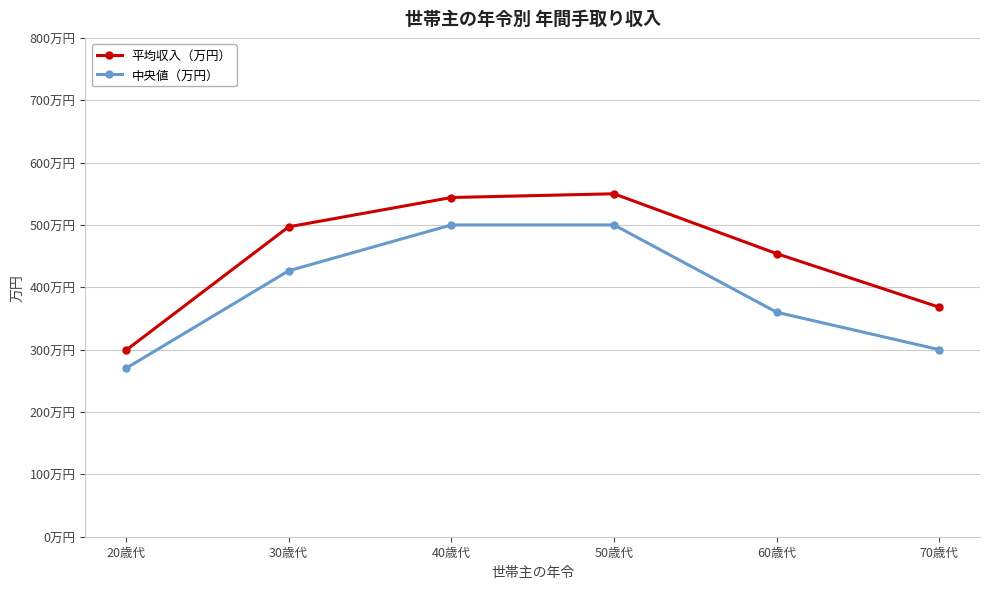

Is the value of 中央値（万円） at 50歳代 greater than the value of 平均収入（万円） at 50歳代?

No